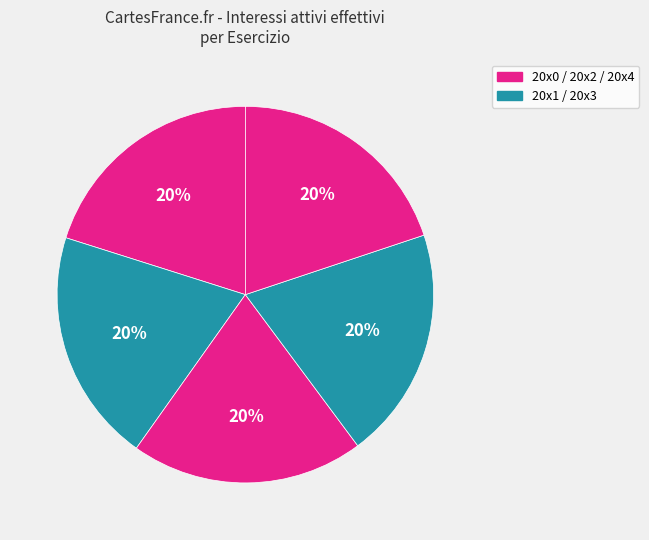

Which slice is the smallest?

20x4